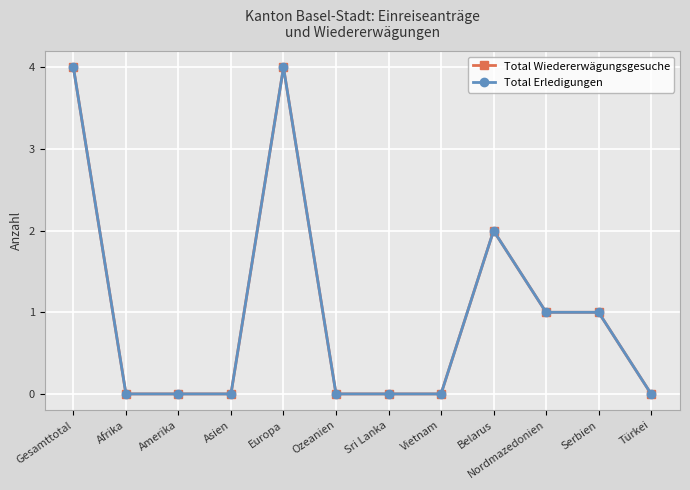

Is this an area chart (filled region under the line)?

No